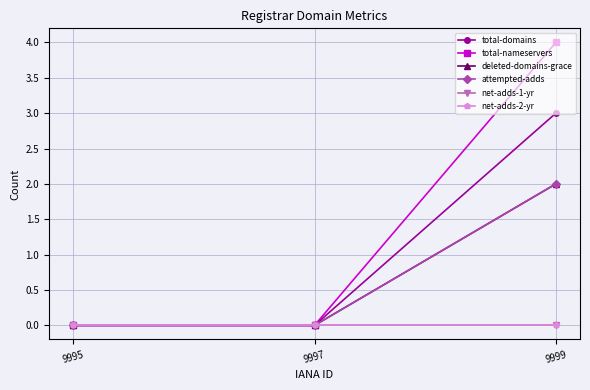

Which series changed the most between 9999 and 9995?

total-nameservers